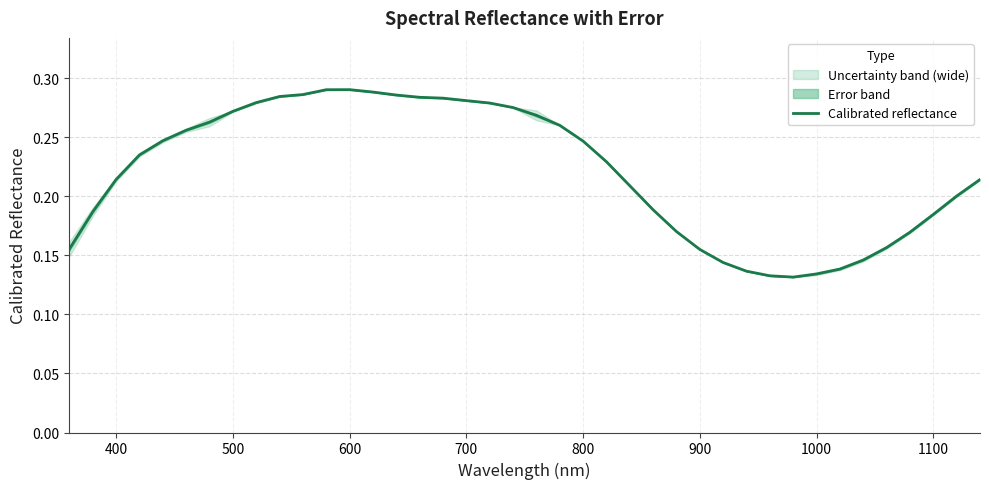

What is the minimum value shown in the chart?

0.1